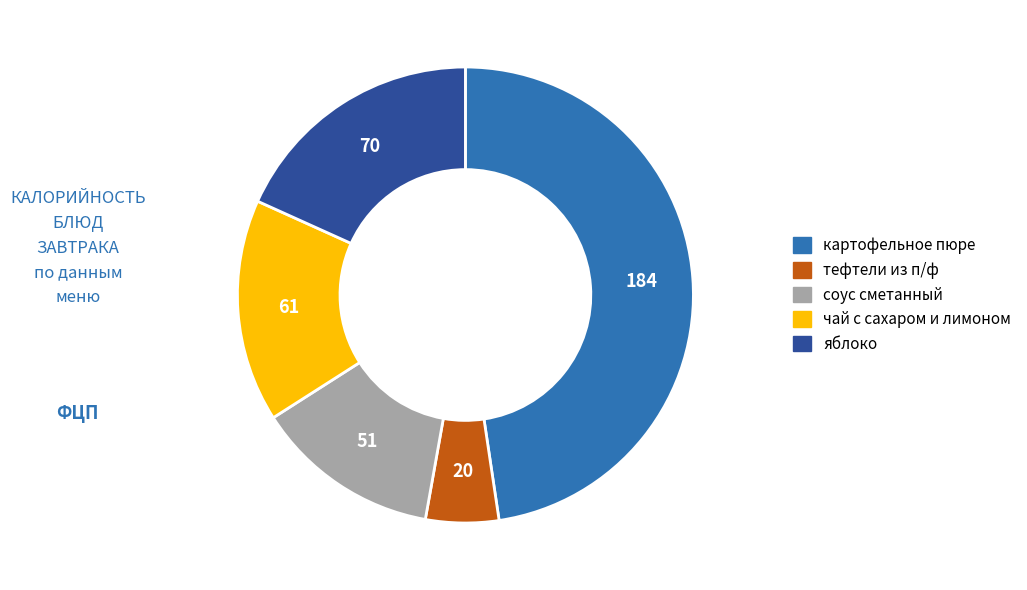

Approximately how many times larger is the value at чай с сахаром и лимоном compared to картофельное пюре?

0.3